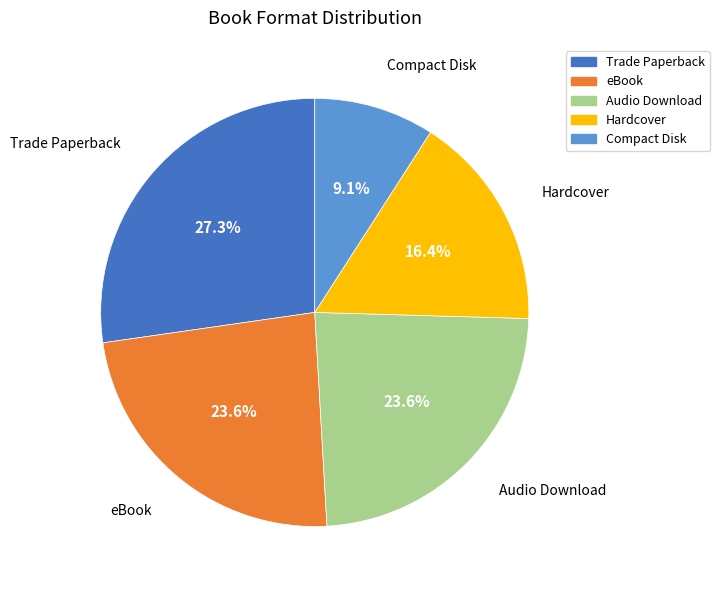

What percentage do Audio Download and Hardcover together represent?

40.0%